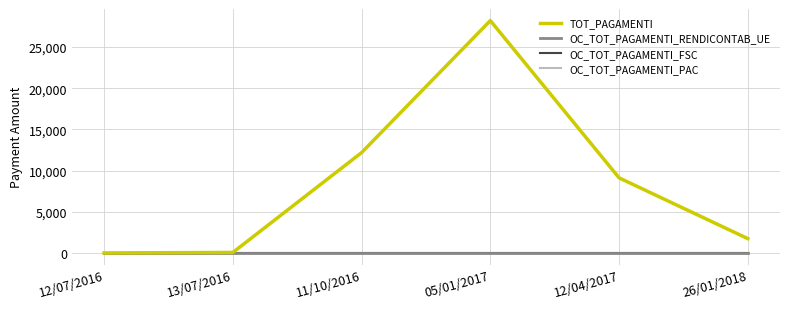

What is the label of the 4th point from the left?

05/01/2017